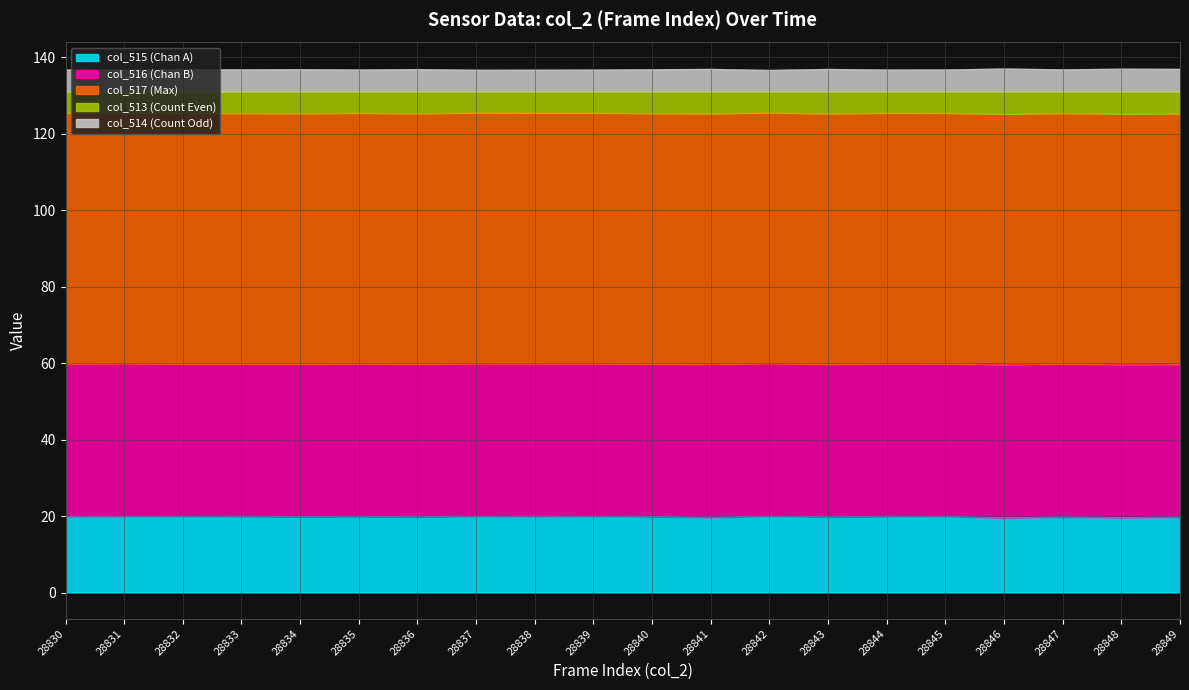

The col_515 (Chan A) series shows 9.4 at 28838. True or false?

False